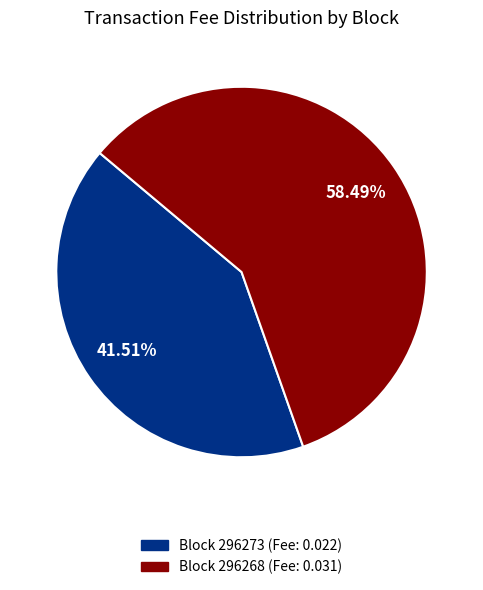

Which category has the smallest portion of the pie?

Block 296273 (Fee: 0.022)